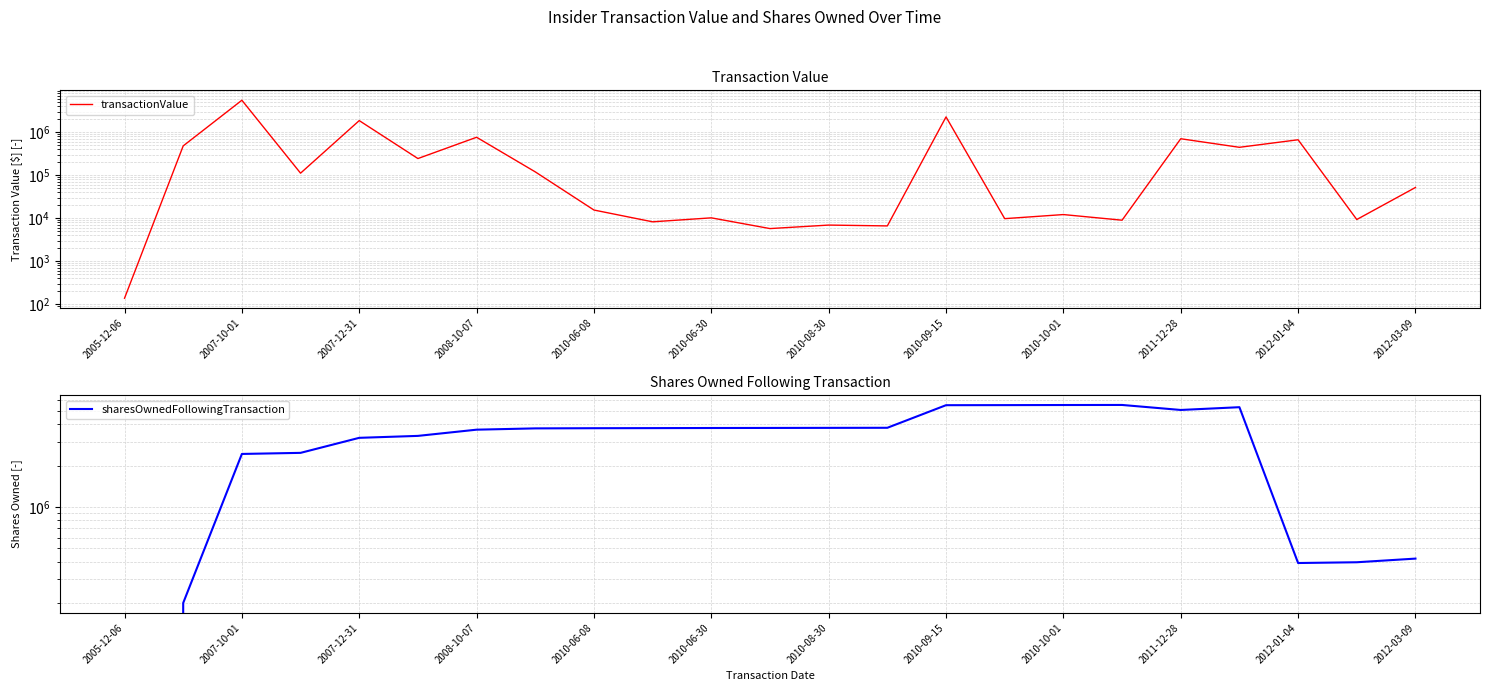

Is the value of transactionValue at 22 greater than the value of sharesOwnedFollowingTransaction at 2007-10-01?

No